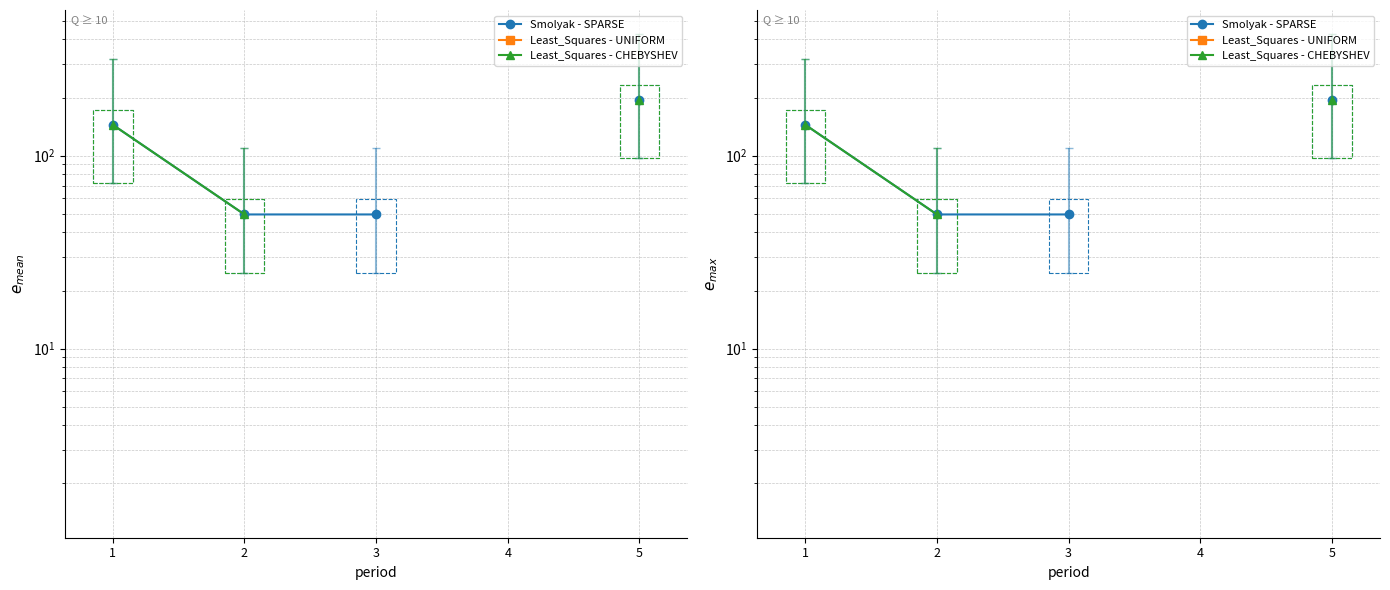

What are all the series names shown in the legend?

Smolyak - SPARSE, Least_Squares - UNIFORM, Least_Squares - CHEBYSHEV